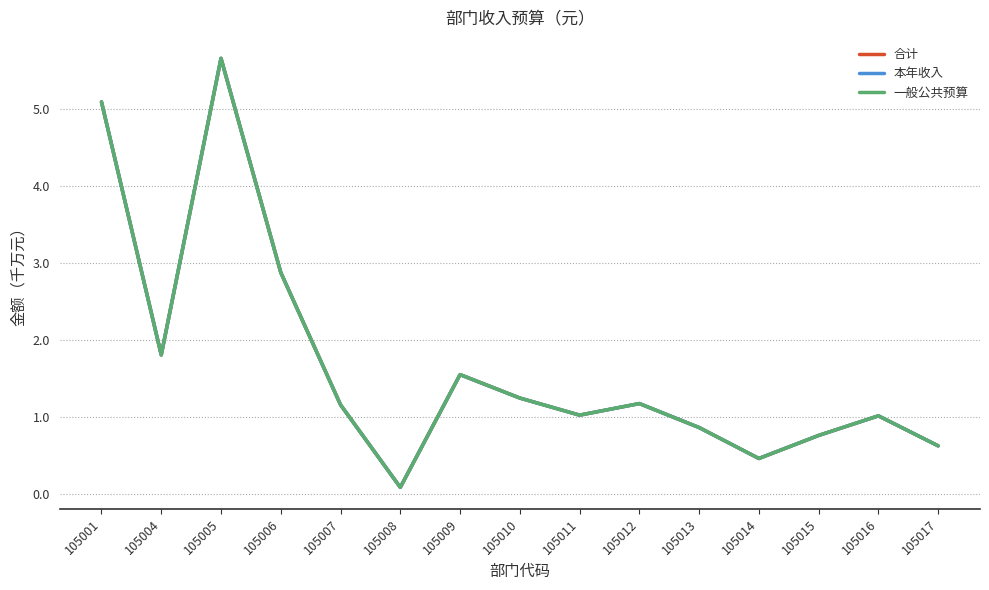

Where is the first local maximum for 本年收入?

105005